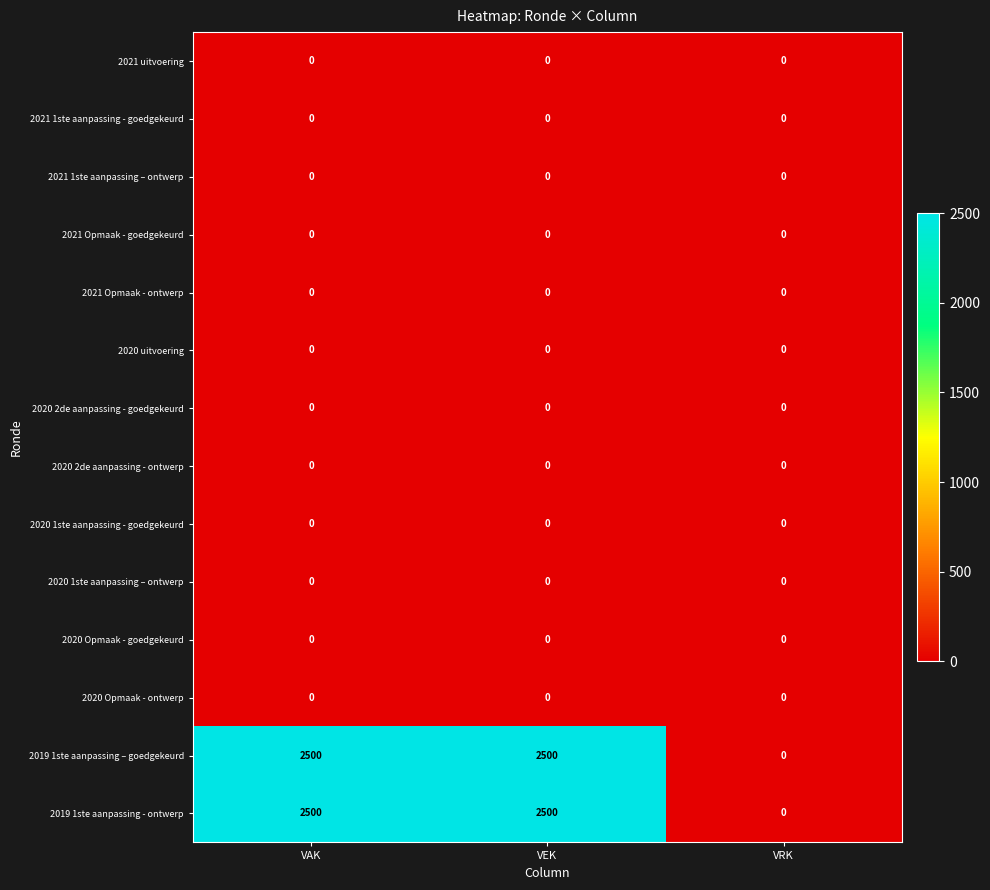

What is the difference between the highest and lowest values at VAK?

2500